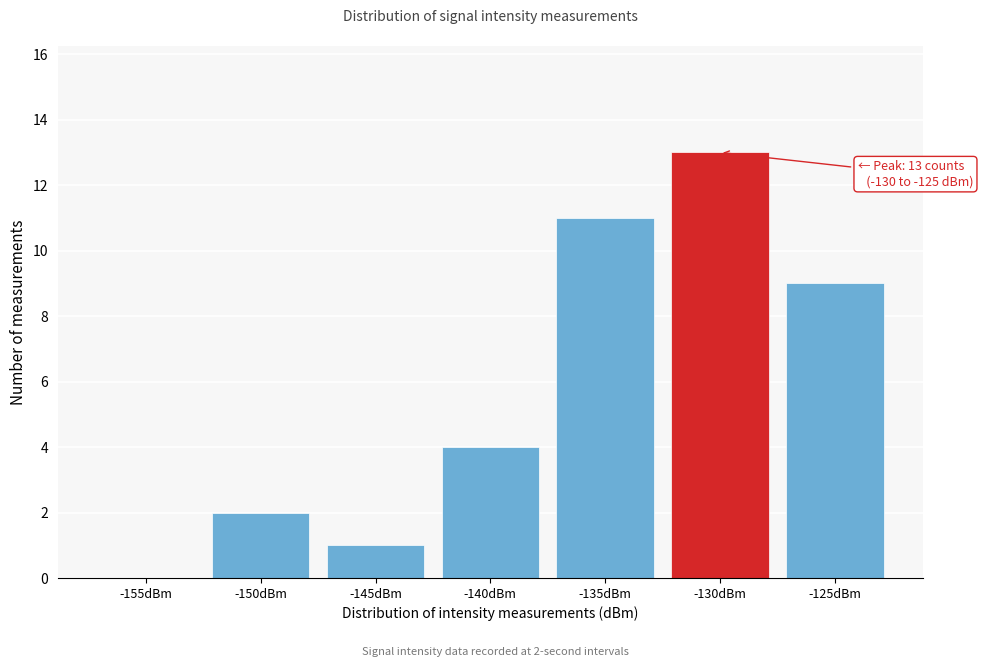

Reading left to right, list all the values displayed in this chart.

-155dBm=0	-150dBm=2	-145dBm=1	-140dBm=4	-135dBm=11	-130dBm=13	-125dBm=9